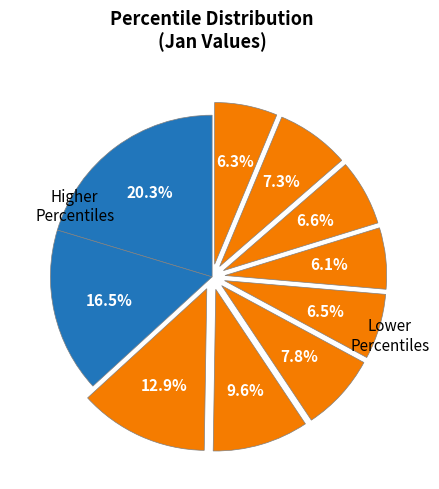

To the nearest percent, what is the difference between the largest and smallest slice percentages?

14%